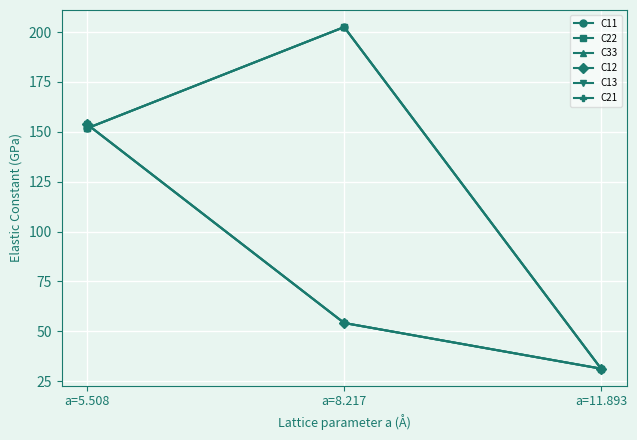

At how many categories does at least one series exceed 121?

2